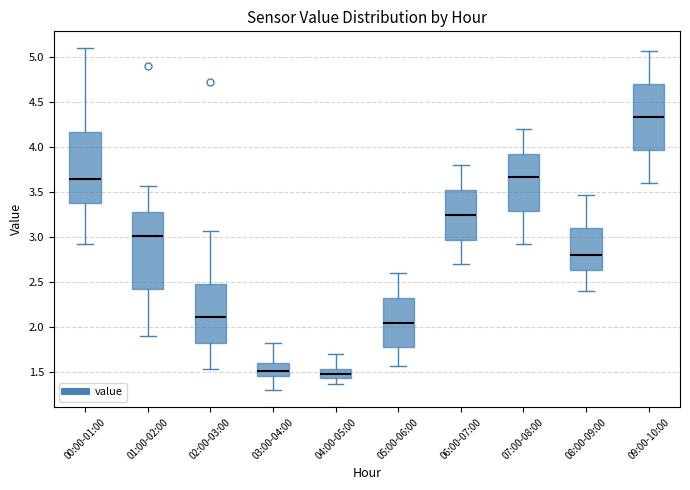

Where is the lower edge of the box for 03:00-04:00 on the y-axis? The values are not printed on the chart, so give them approximately, as read against the axis.

1.45